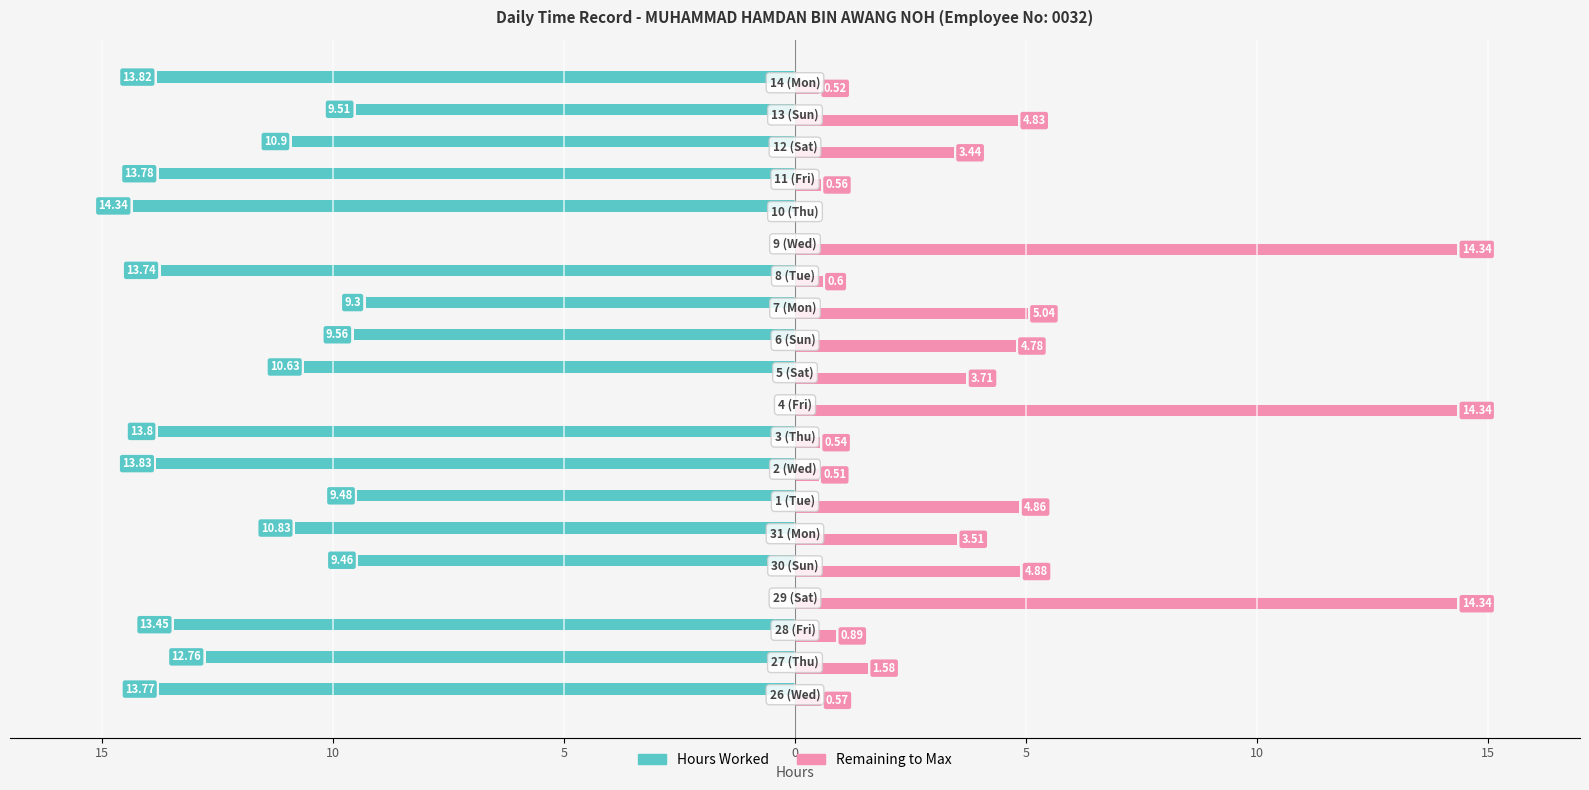

Reading left to right, list all the values displayed in this chart.

Hours Worked: -13.8	-12.8	-13.4	0.0	-9.5	-10.8	-9.5	-13.8	-13.8	0.0	-10.6	-9.6	-9.3	-13.7	0.0	-14.3	-13.8	-10.9	-9.5	-13.8
Remaining to Max: 0.6	1.6	0.9	14.3	4.9	3.5	4.9	0.5	0.5	14.3	3.7	4.8	5.0	0.6	14.3	0.0	0.6	3.4	4.8	0.5